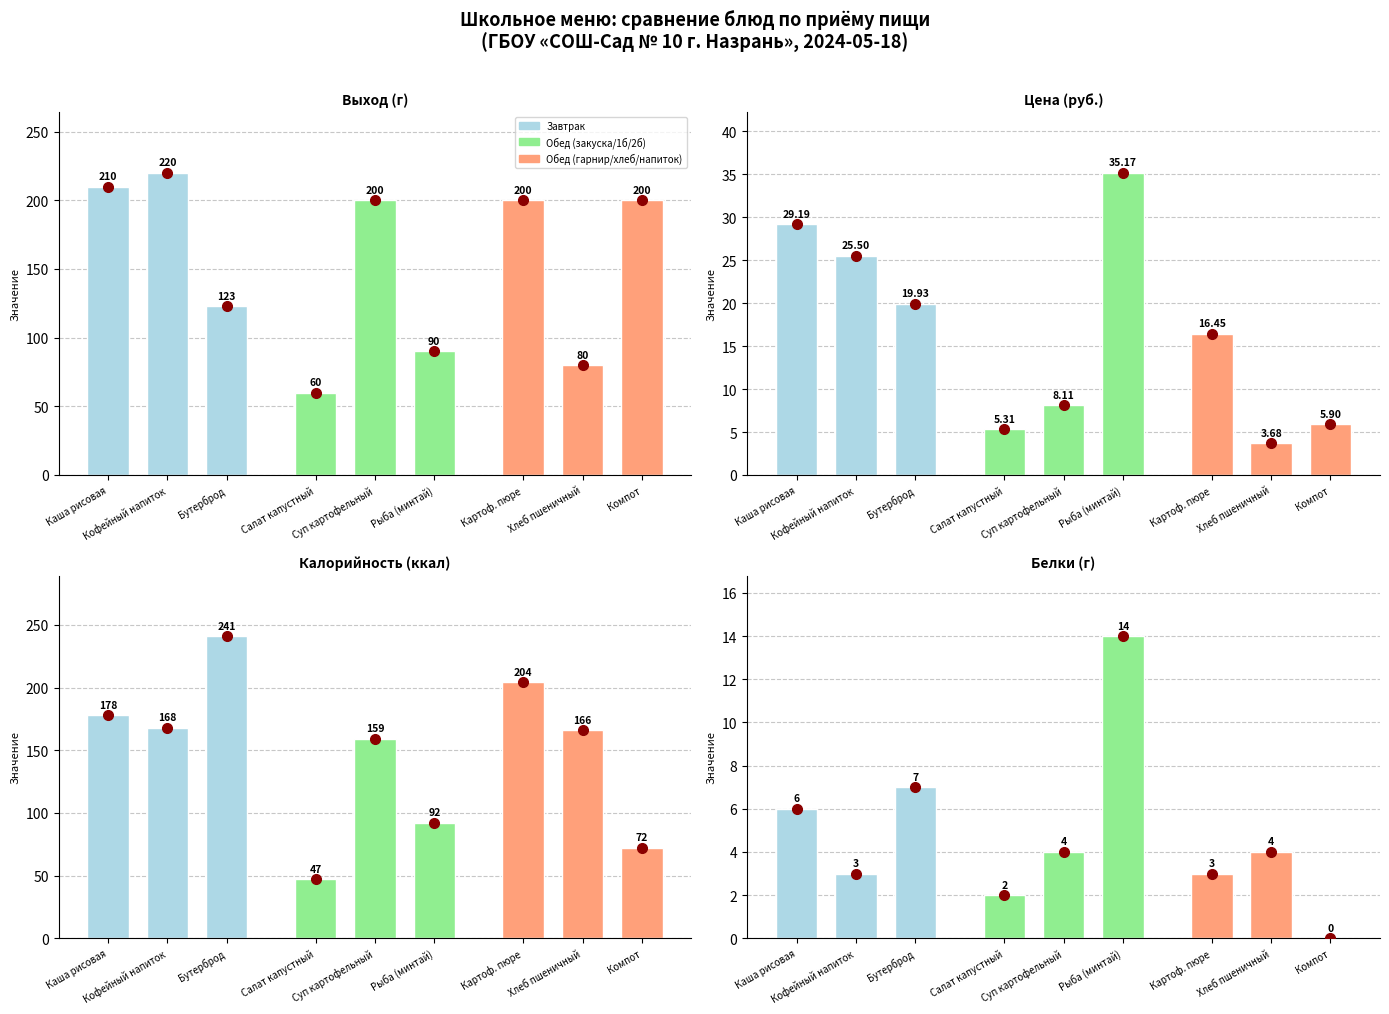

Is the value of Выход, г at Кофейный напиток с печеньем greater than the value of Калорийность at Салат капустный?

Yes